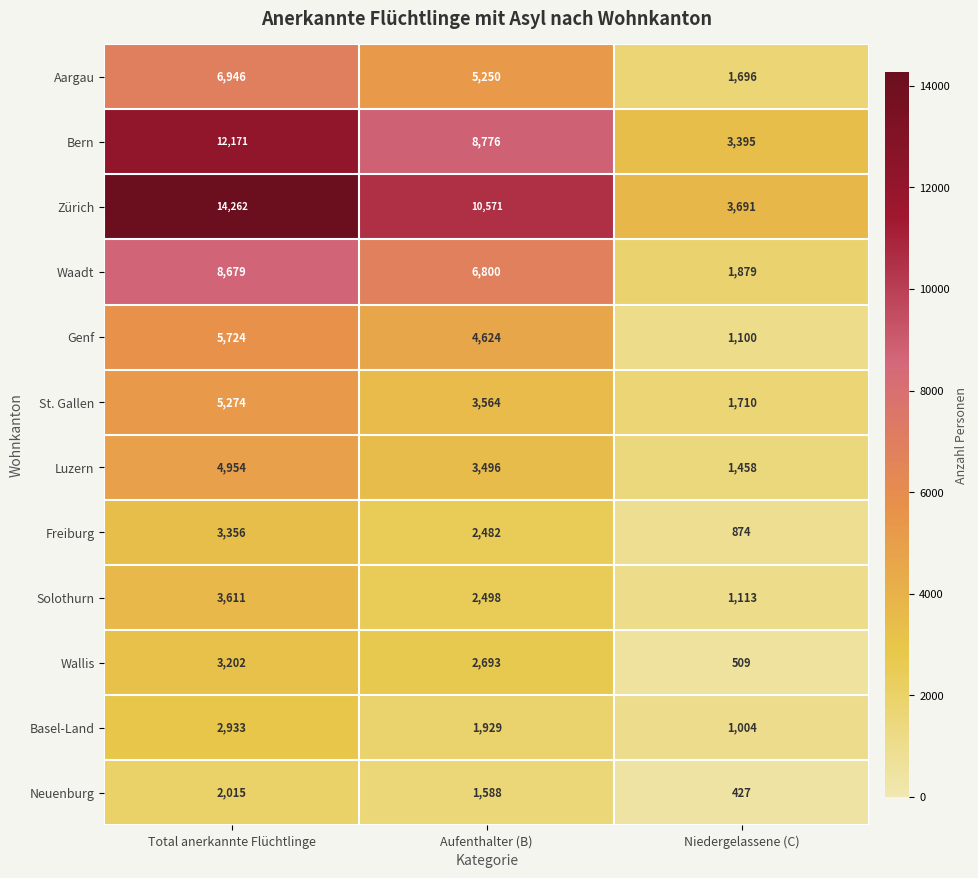

What is the lowest value of the Waadt series?

1879